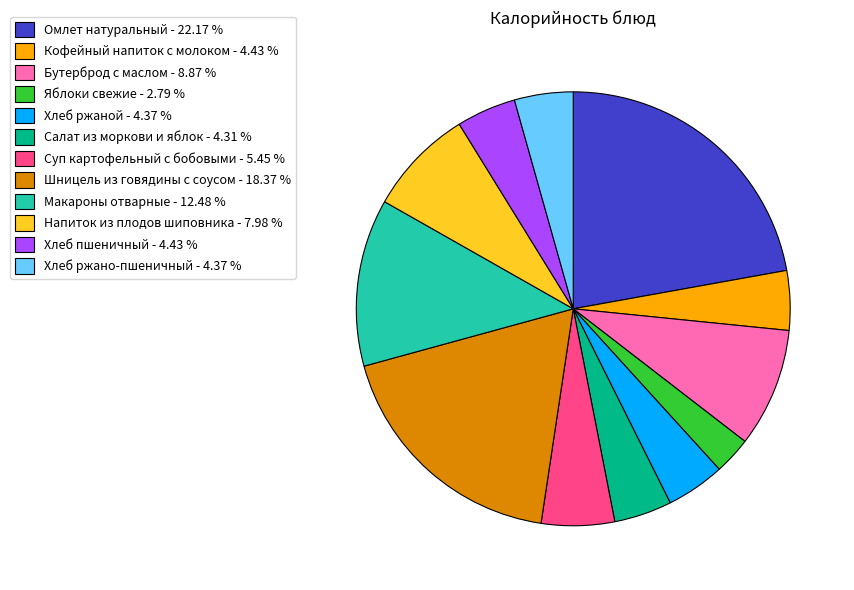

Is there a majority slice in this chart?

No